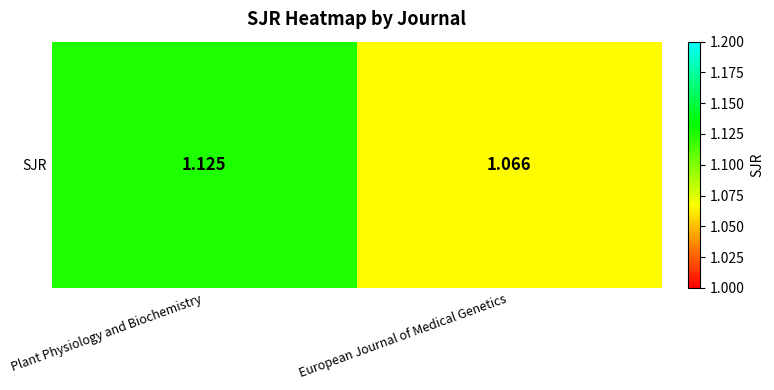

What is the difference between the values at Plant Physiology and Biochemistry and European Journal of Medical Genetics?

0.1